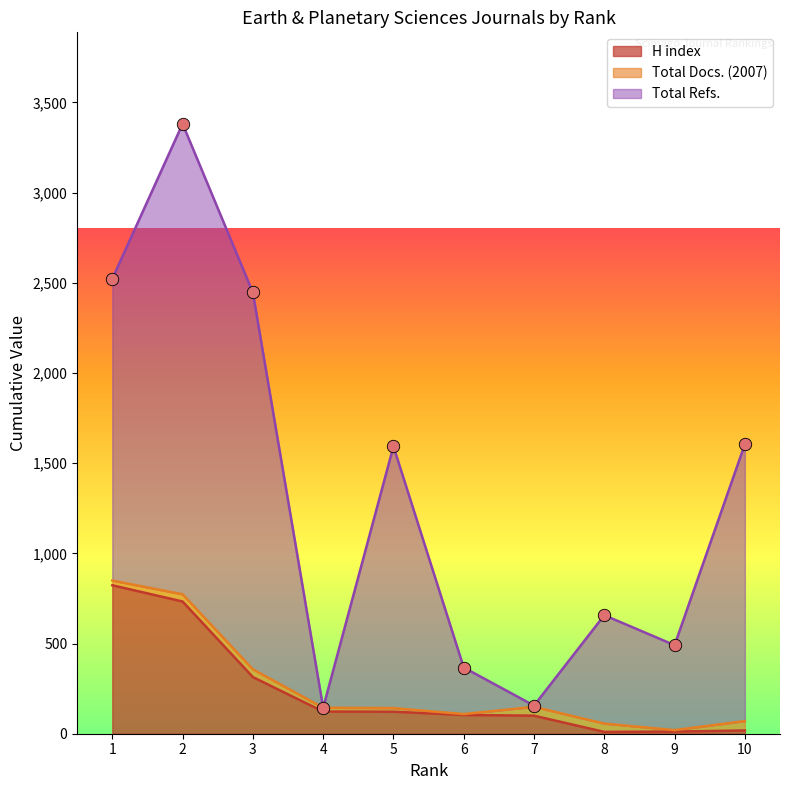

Which series reaches the minimum Y coordinate?

H index